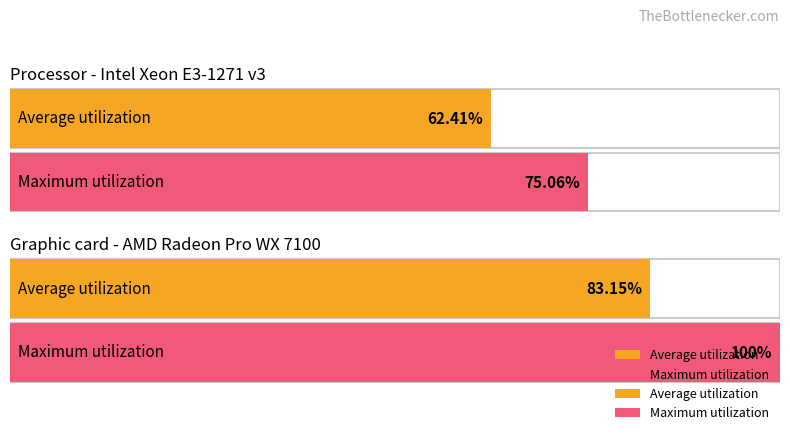

What are all the series names shown in the legend?

Average utilization, Maximum utilization